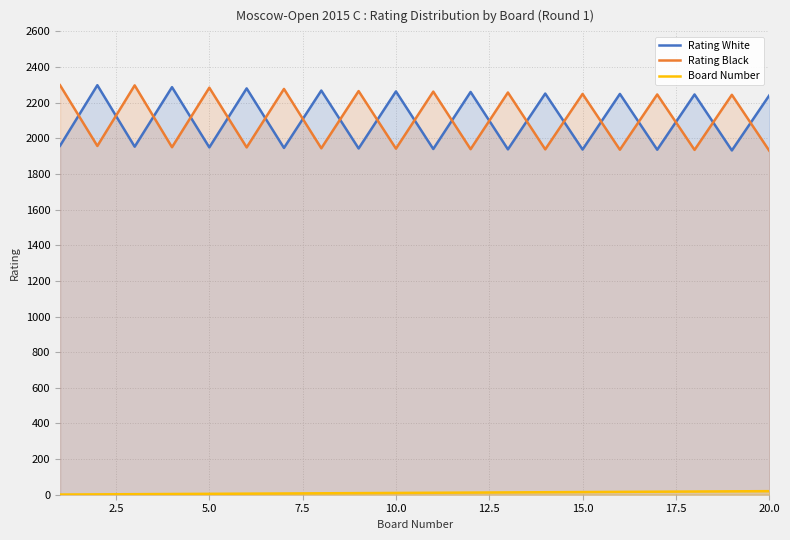

True or false: Rating Black and Board Number intersect in this chart.

False